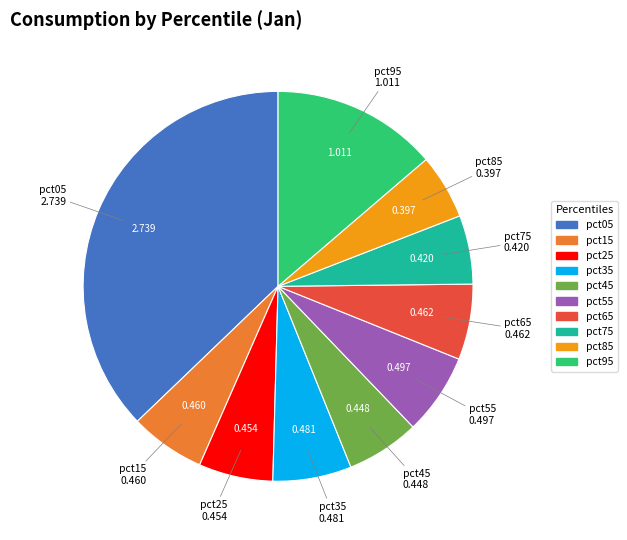

Combined, do pct85 and pct95 account for over 50%?

No